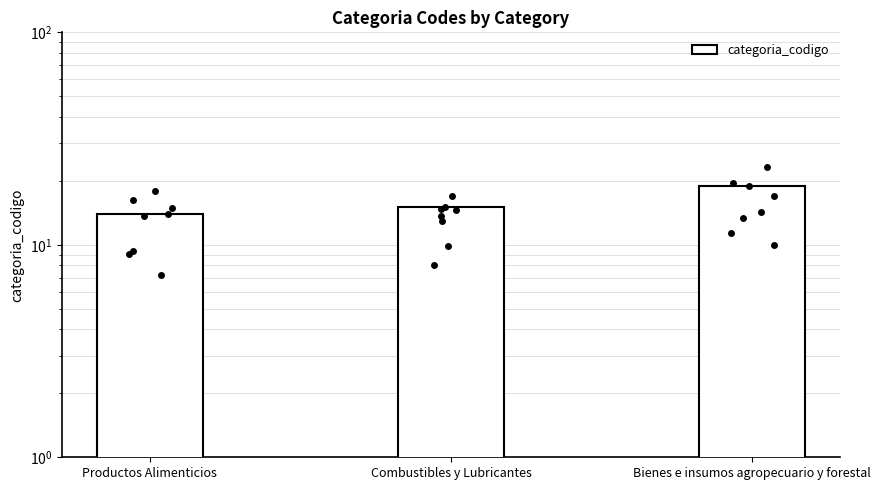

What is the change in value from Productos Alimenticios to Bienes e insumos agropecuario y forestal?

+5